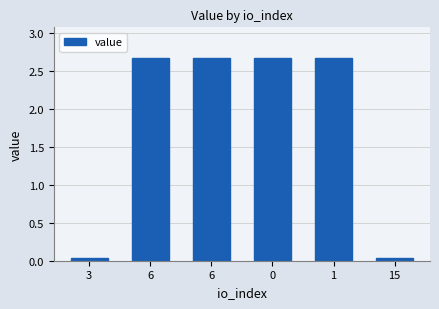

How many distinct data groups are displayed?

1